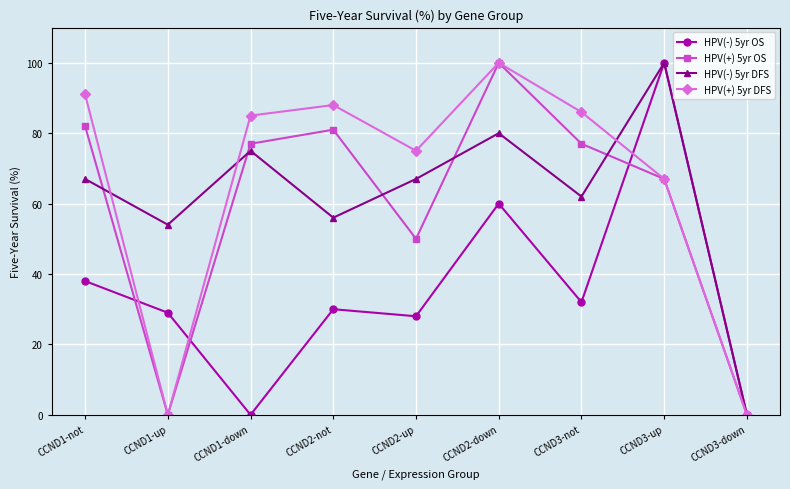

How many data points in HPV(-) 5yr DFS are less than 67?

4